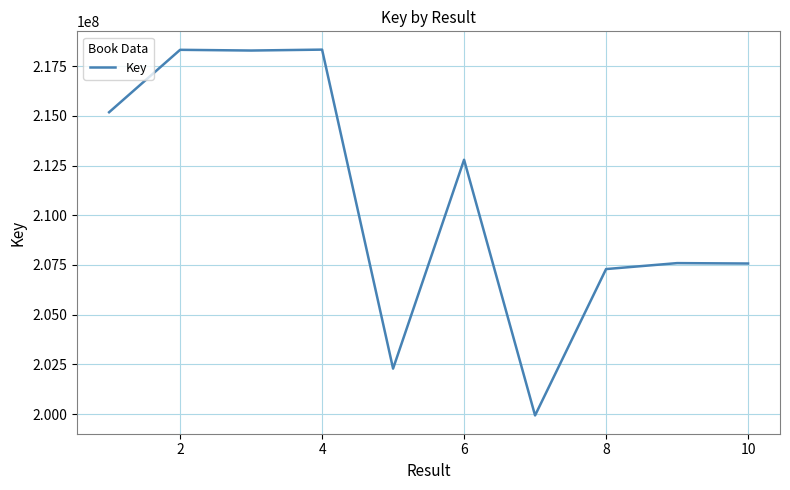

What is the minimum value shown in the chart?

199931145